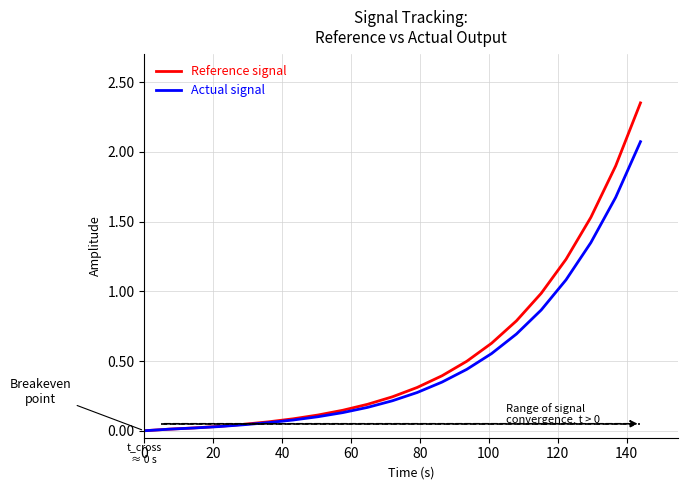

What is the highest value of the Actual signal series?

2.1